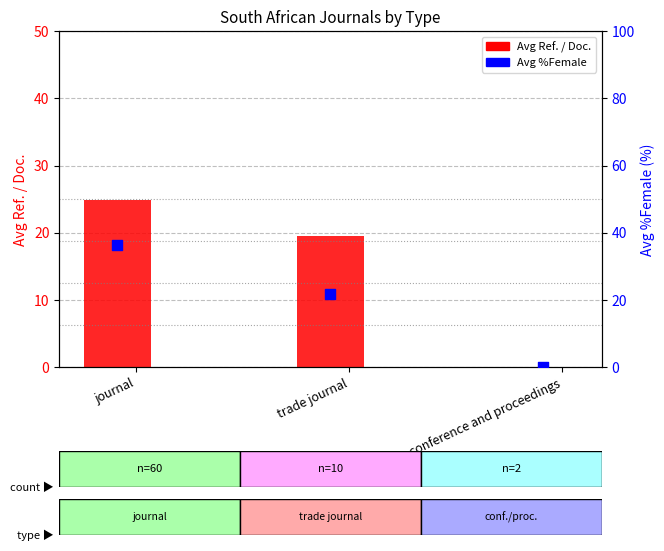

Which series has the largest total across all categories?

Avg %Female